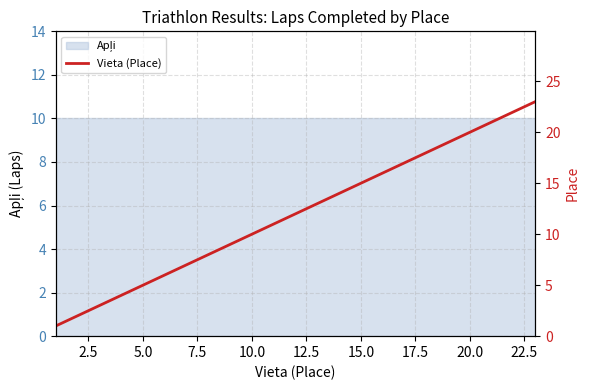

Which has a higher value, 10.0 or 20.0?

20.0